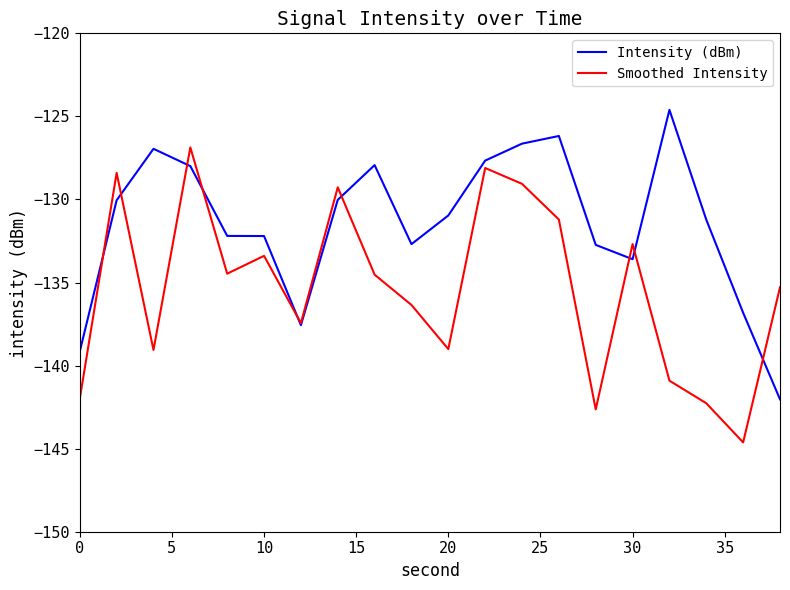

What is the minimum value for Smoothed Intensity?

-144.6